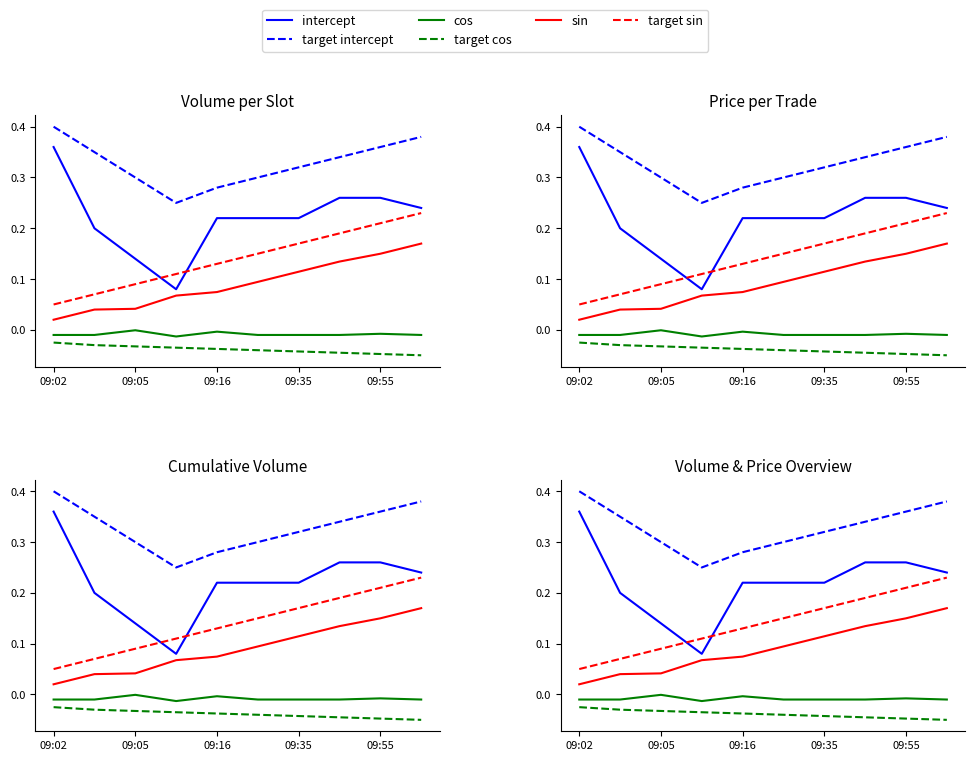

Is it true that cos equals -0.0 at 09:16?

True